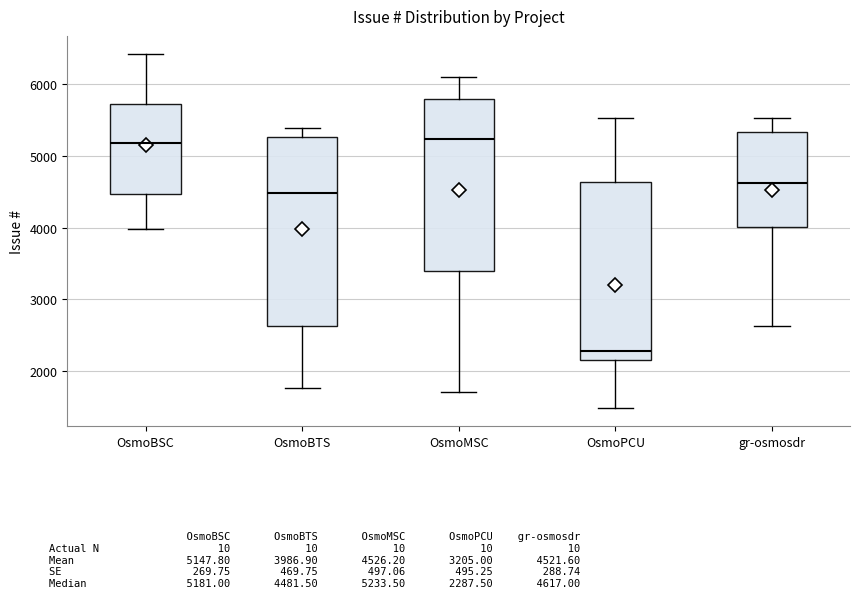

Which box is the tallest, from its lower edge to its upper edge?

OsmoBTS